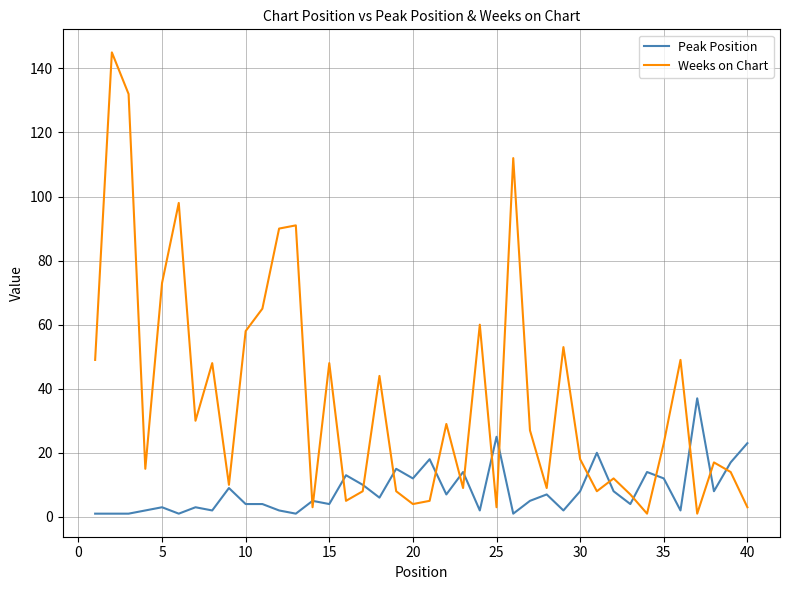

Which series has the widest spread of values?

Weeks on Chart